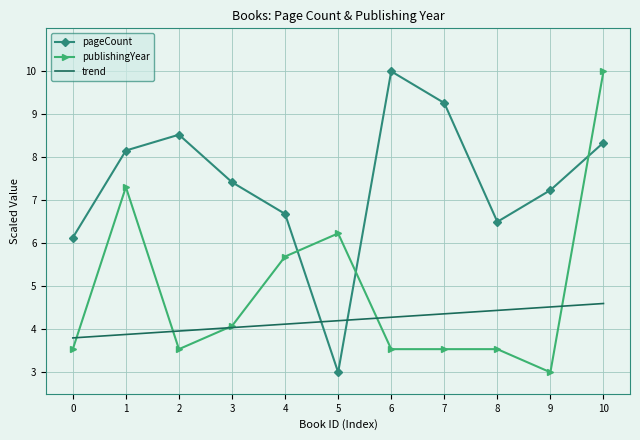

What is the spread (max minus min) of values at 6?

6.5